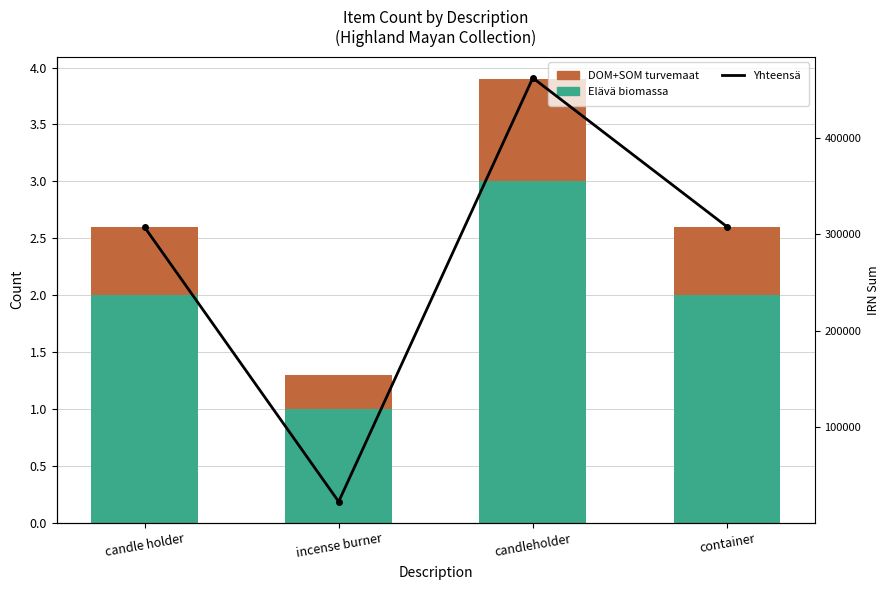

At which label does Yhteensä (IRN sum) reach its minimum?

incense burner